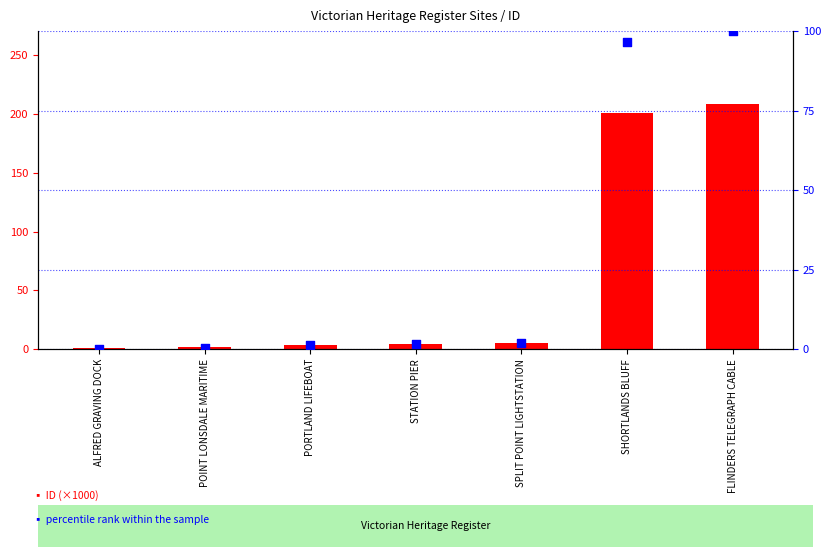

Which series has the largest Y range (max minus min)?

ID (×1000)